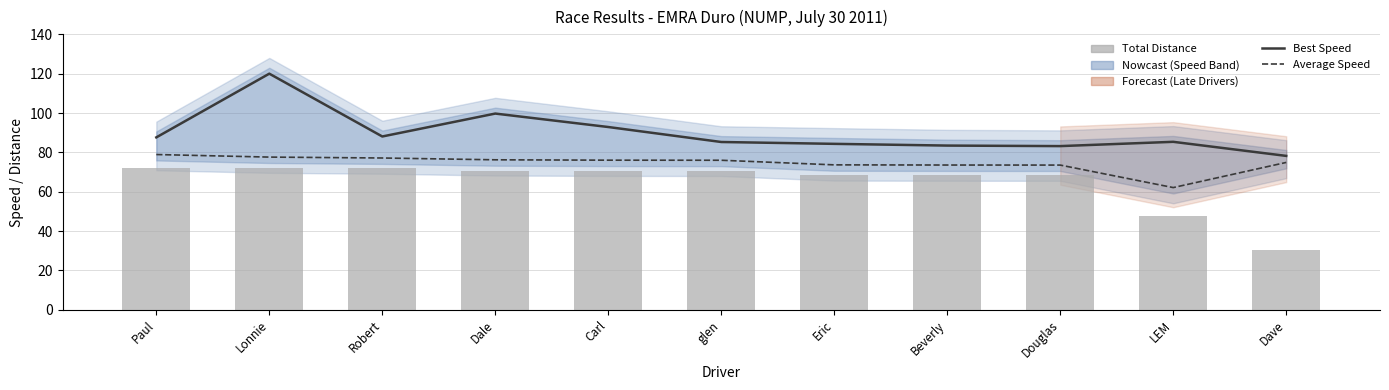

At which category does the chart reach its minimum across all series?

Dave